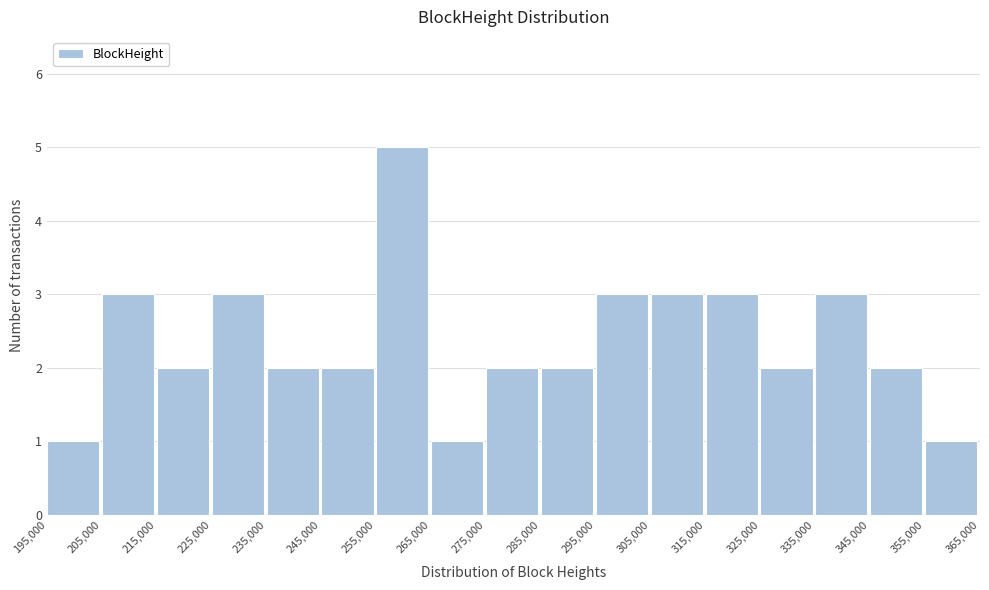

What is the height of the bar covering 305,000 to 315,000 on the x-axis? The values are not printed on the chart, so give them approximately, as read against the axis.

3